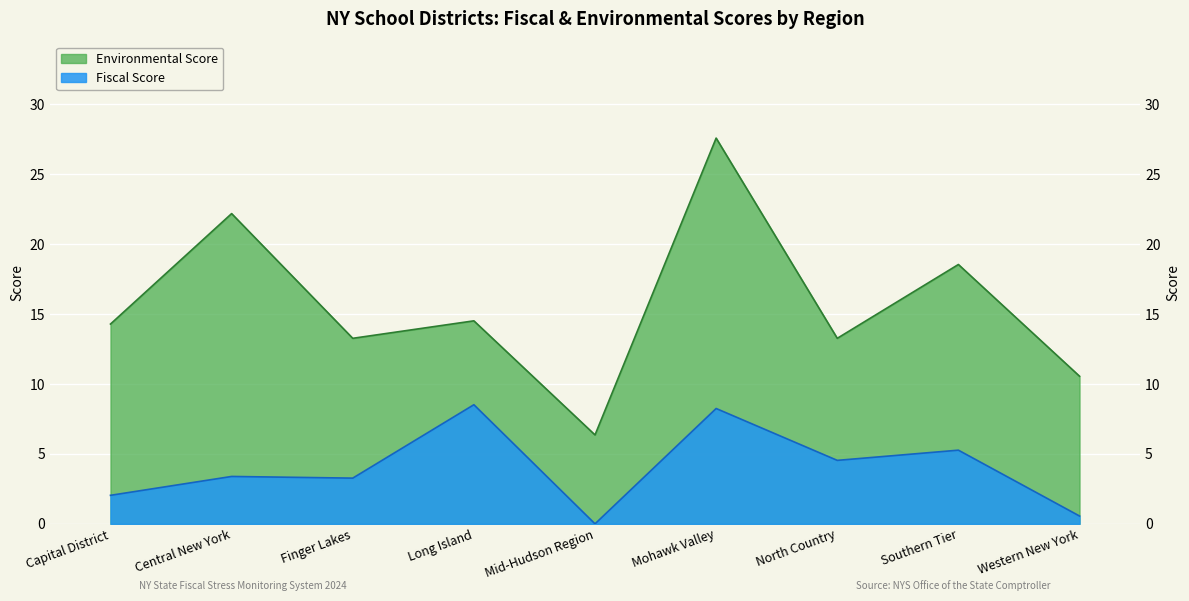

How many data points in Environmental Score are less than 14?

4